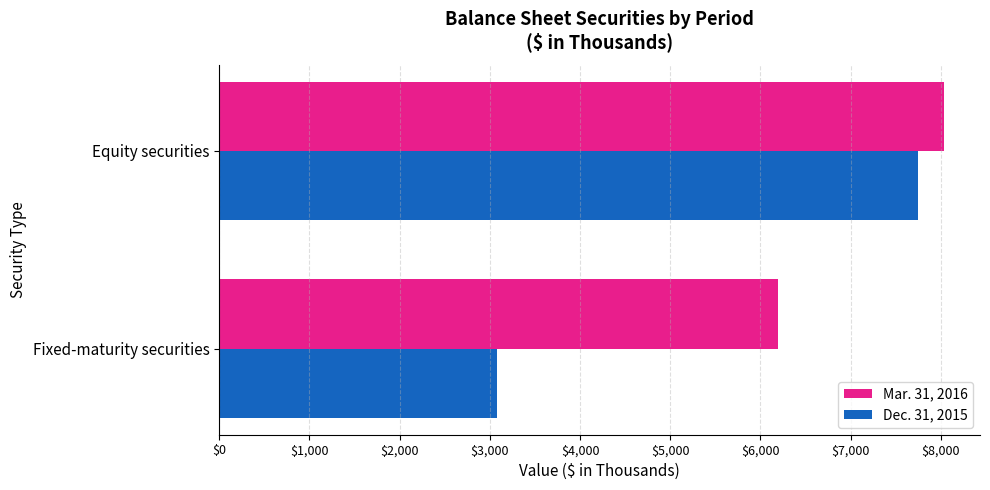

Rank the series by their average value, from highest to lowest.

Mar. 31, 2016, Dec. 31, 2015